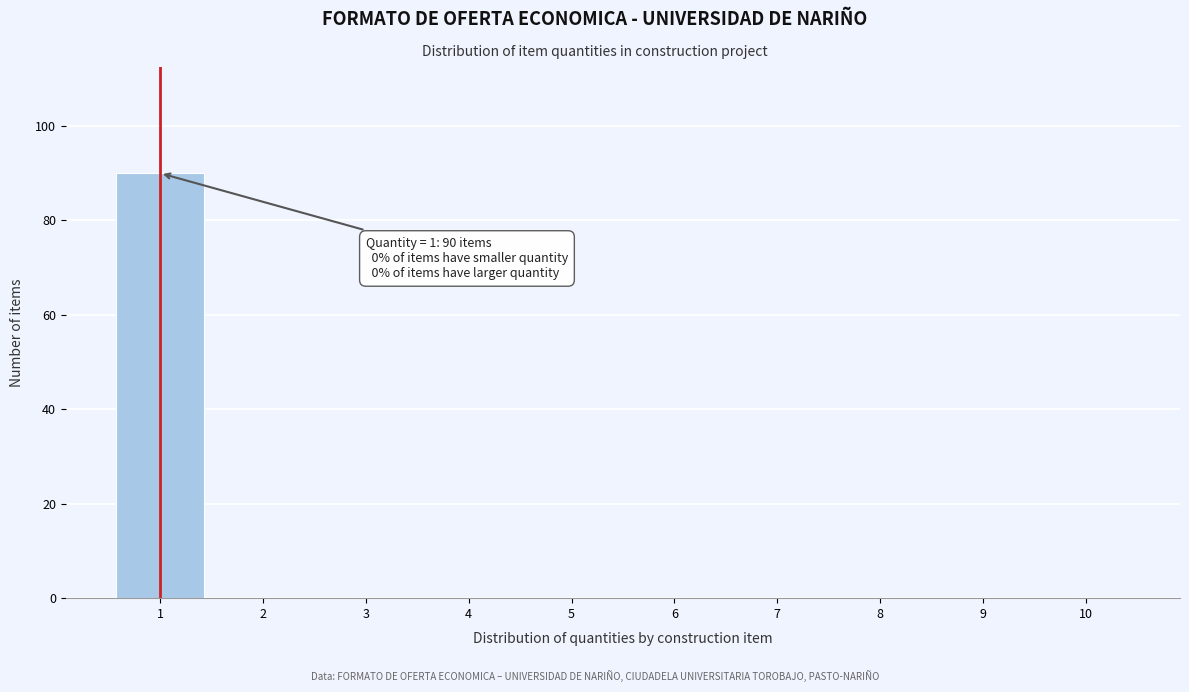

Reading right to left, what are all the values shown in this chart?

10=0	9=0	8=0	7=0	6=0	5=0	4=0	3=0	2=0	1=90